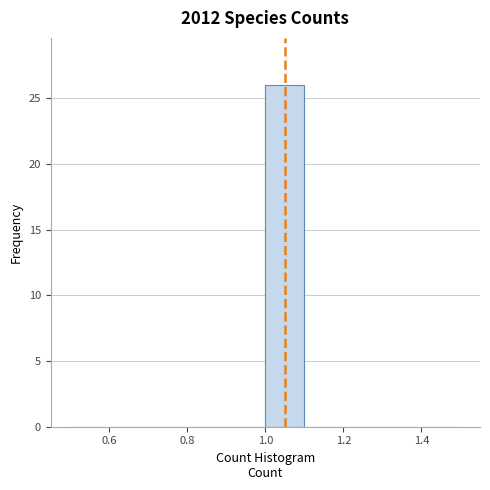

Reading left to right, transcribe this chart: for each bar, give the range it covers on the x-axis and its height. The values are not printed on the chart, so give them approximately, as read against the axis.

0.5 to 0.6: 0
0.6 to 0.7: 0
0.7 to 0.8: 0
0.8 to 0.9: 0
0.9 to 1.0: 0
1.0 to 1.1: 26
1.1 to 1.2: 0
1.2 to 1.3: 0
1.3 to 1.4: 0
1.4 to 1.5: 0